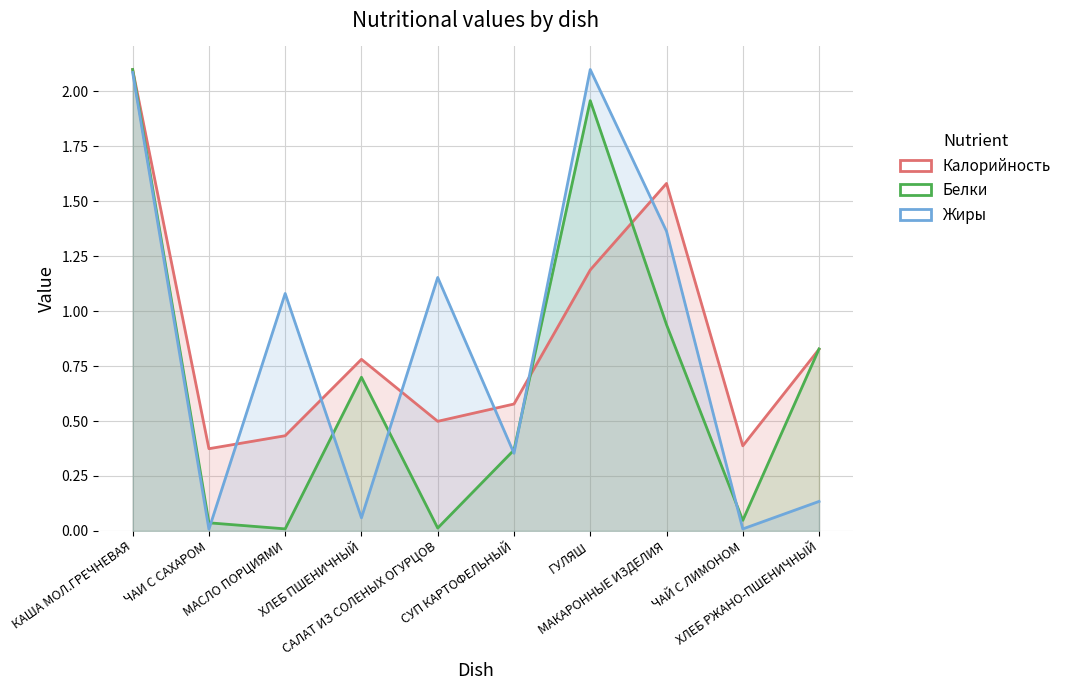

What position from the right is ГУЛЯШ?

4